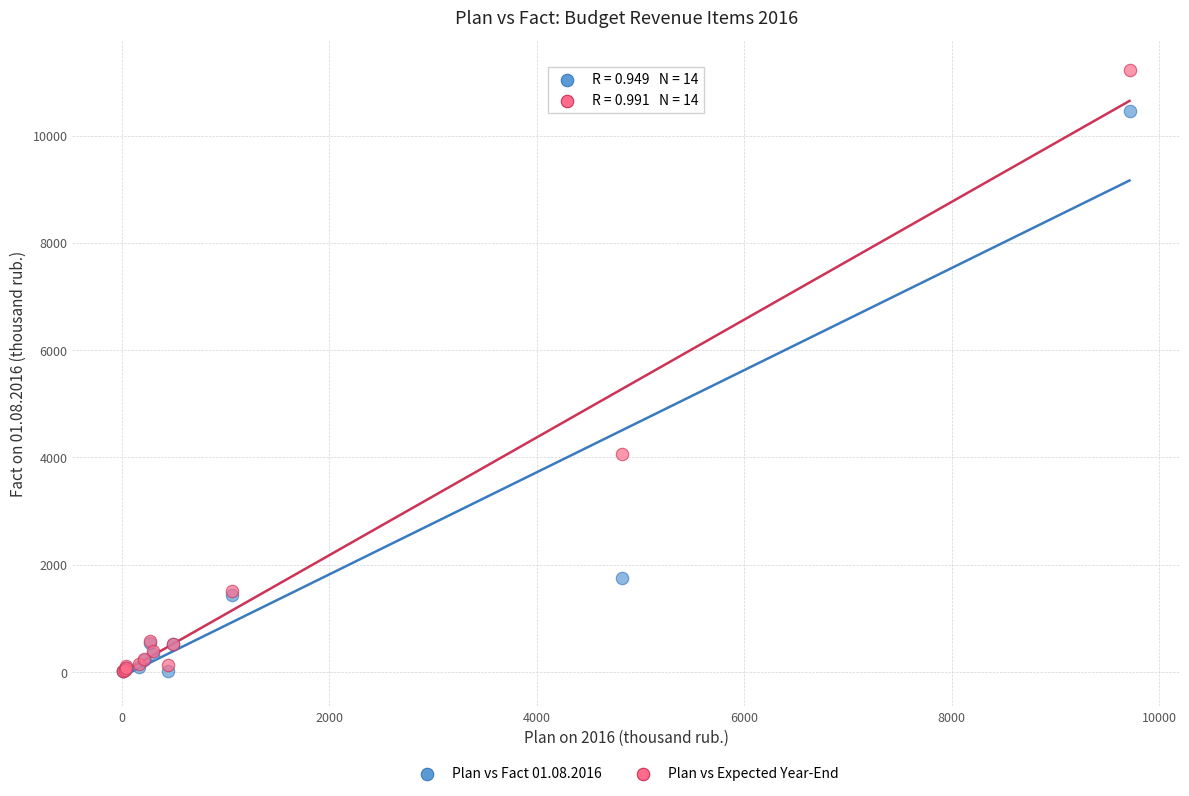

Across all series, what Y value is closest to 5612?

4058.0